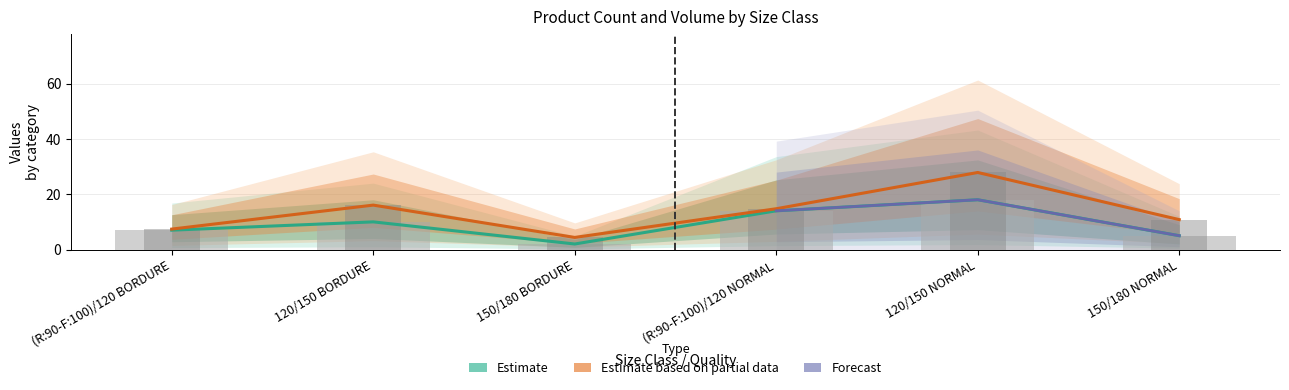

At which category does the chart reach its peak across all series?

120/150 NORMAL